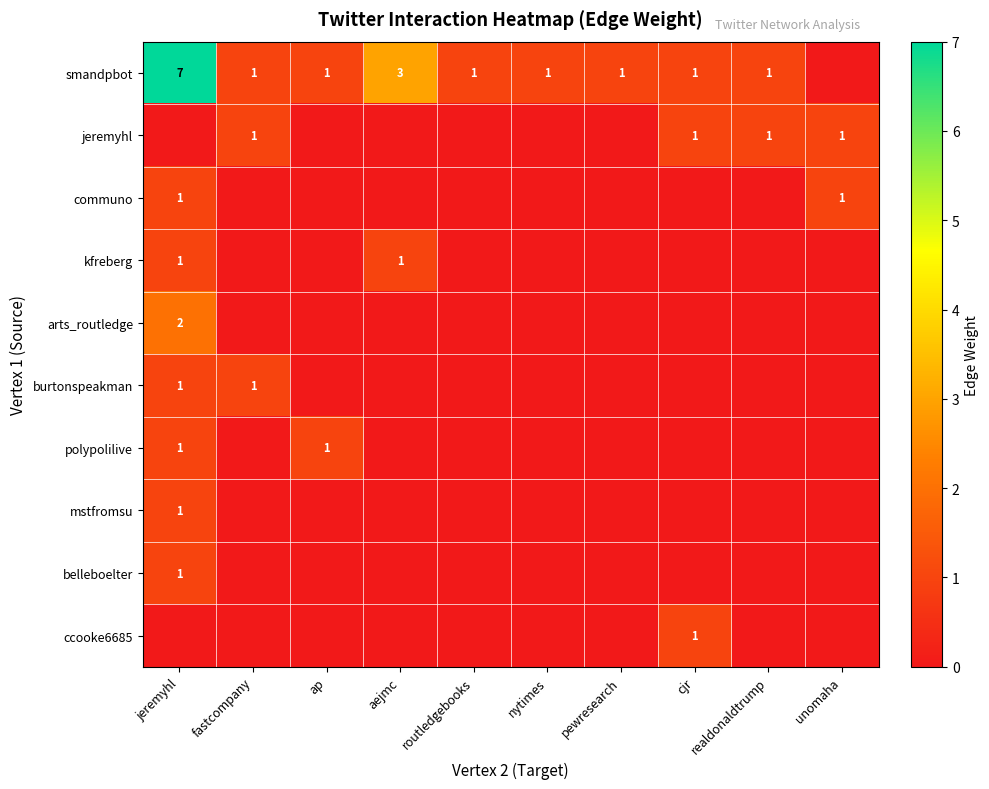

True or false: smandpbot has a value of 1 at ap.

True